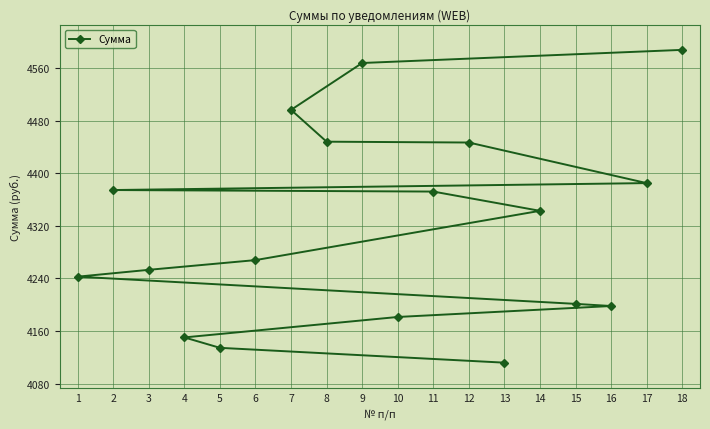

List the labels in order of value, smallest first.

13, 5, 4, 10, 16, 15, 1, 3, 6, 14, 11, 2, 17, 12, 8, 7, 9, 18